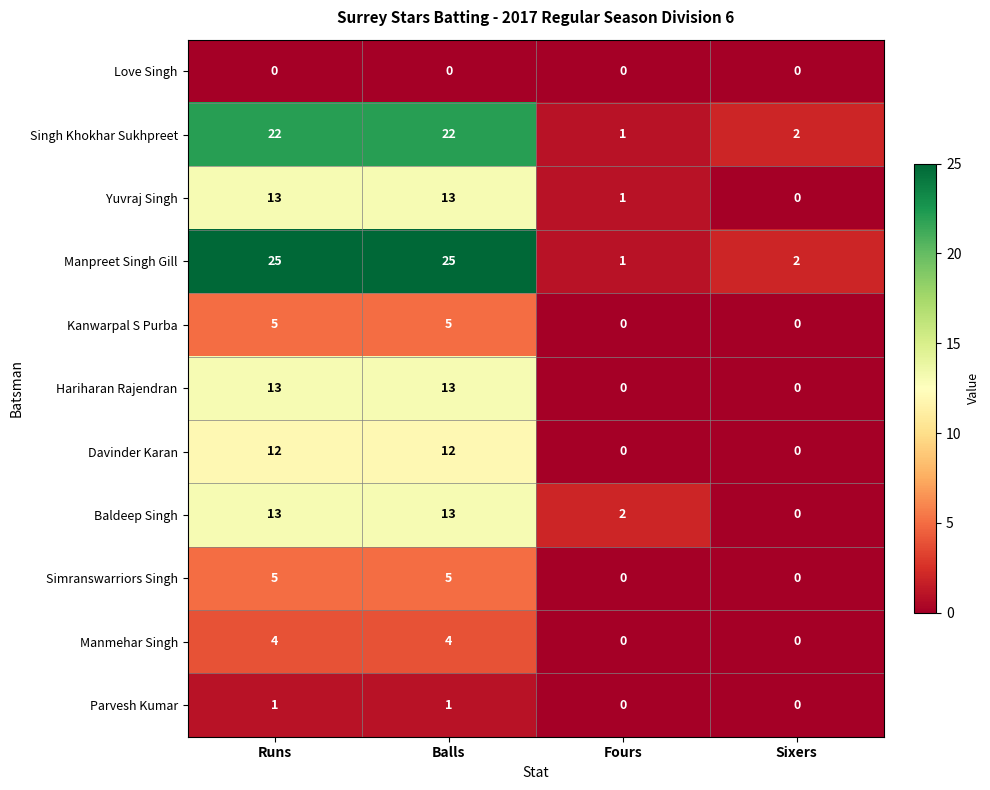

What is the maximum value for Simranswarriors Singh?

5